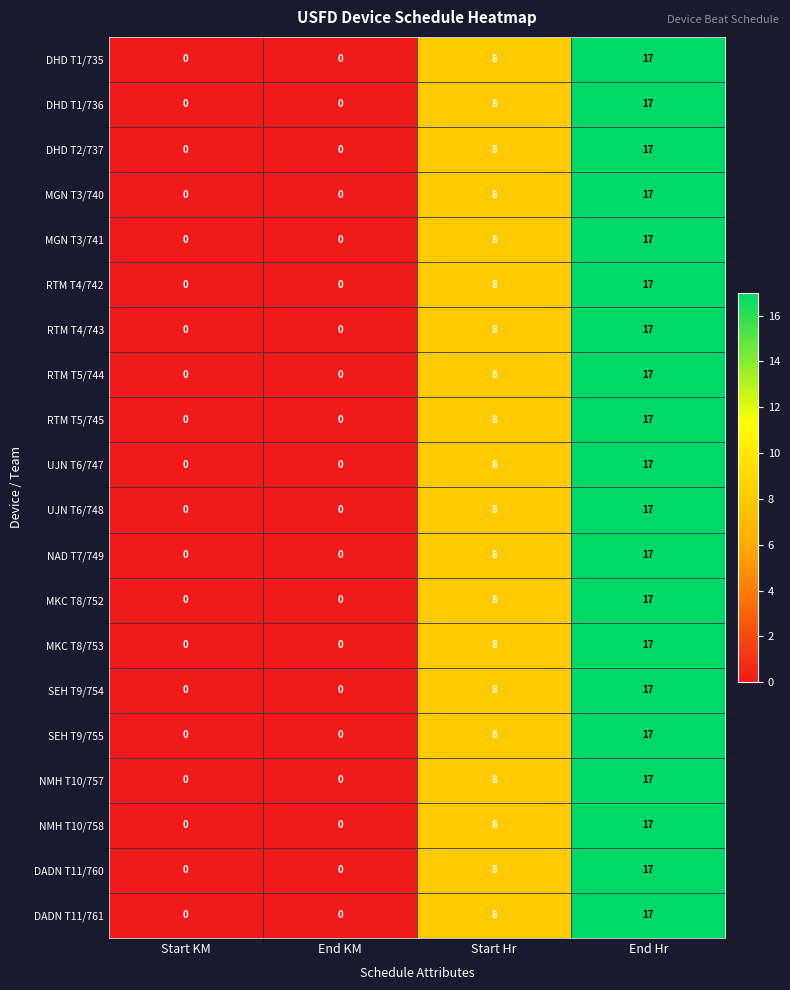

At how many categories does at least one series exceed 6?

2